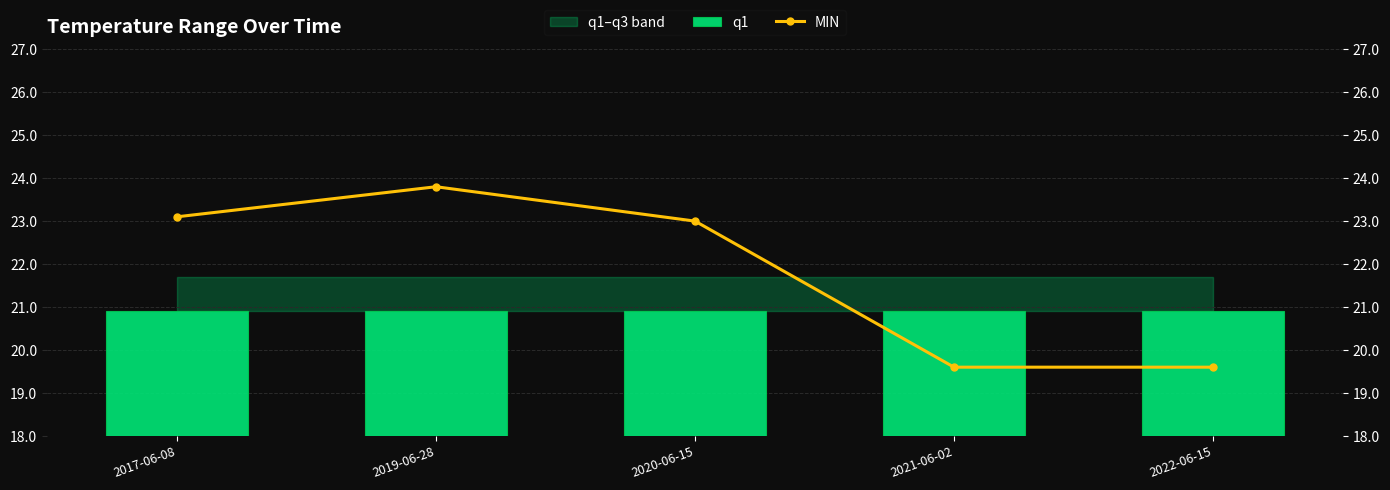

At which label does MIN first exceed 23?

2017-06-08